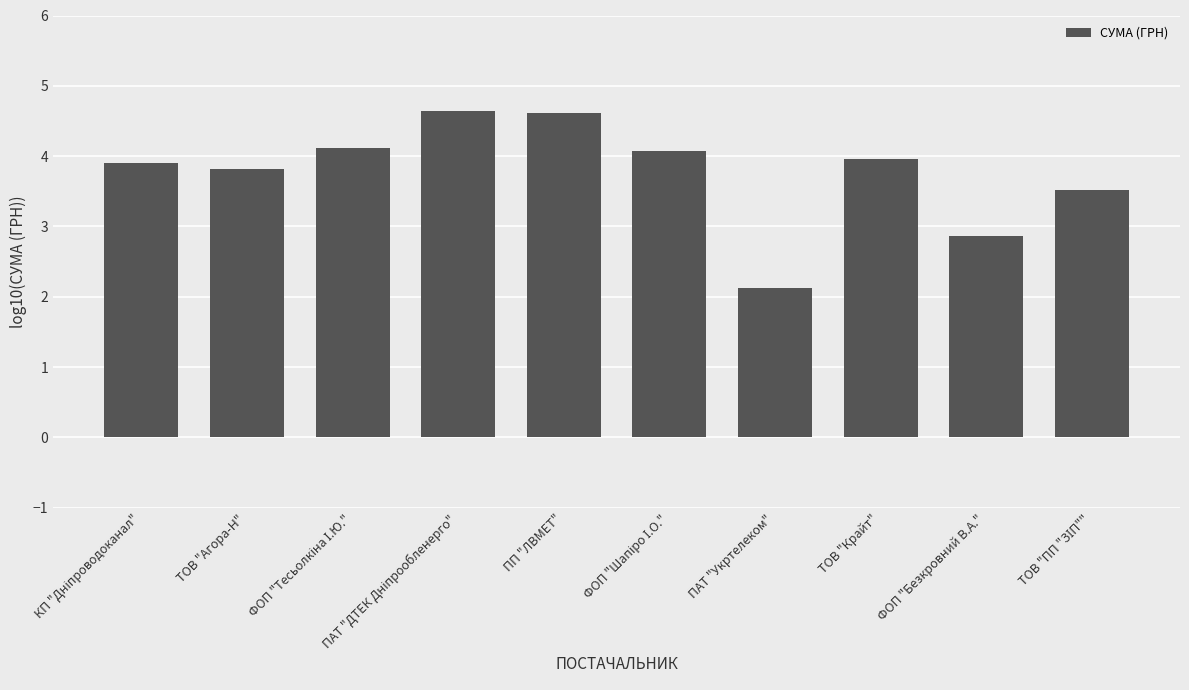

At which category does the chart reach its minimum across all series?

ПАТ "Укртелеком"